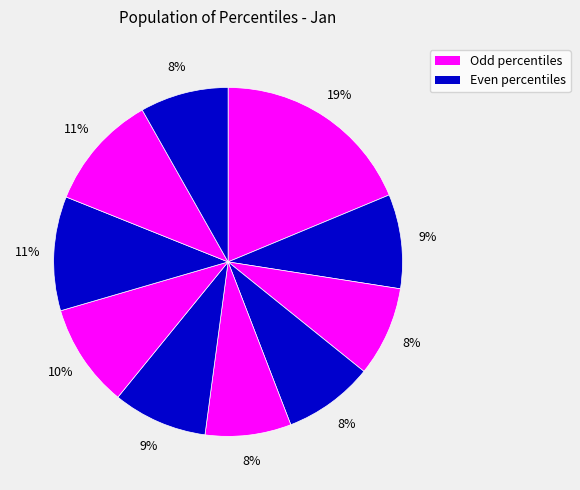

How many segments does this pie chart have?

10